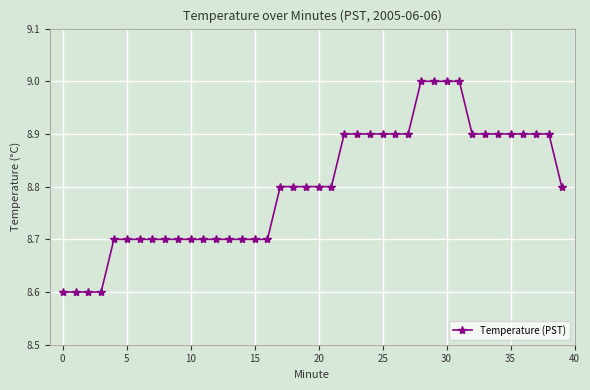

What is the difference between the second highest and minimum values?

0.4